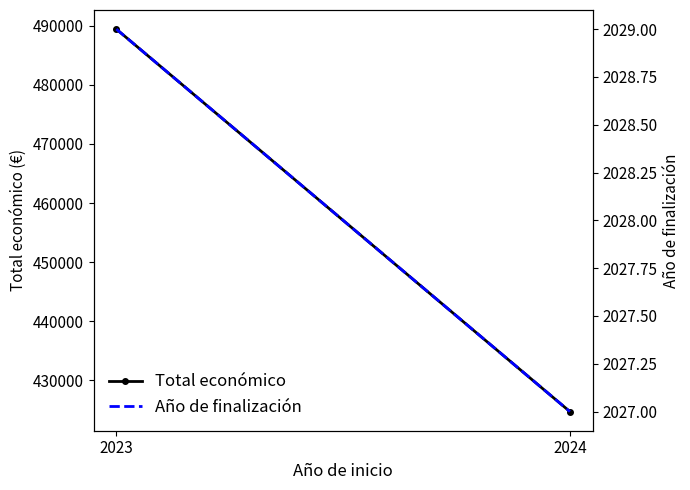

Which series has the largest total across all categories?

Total económico